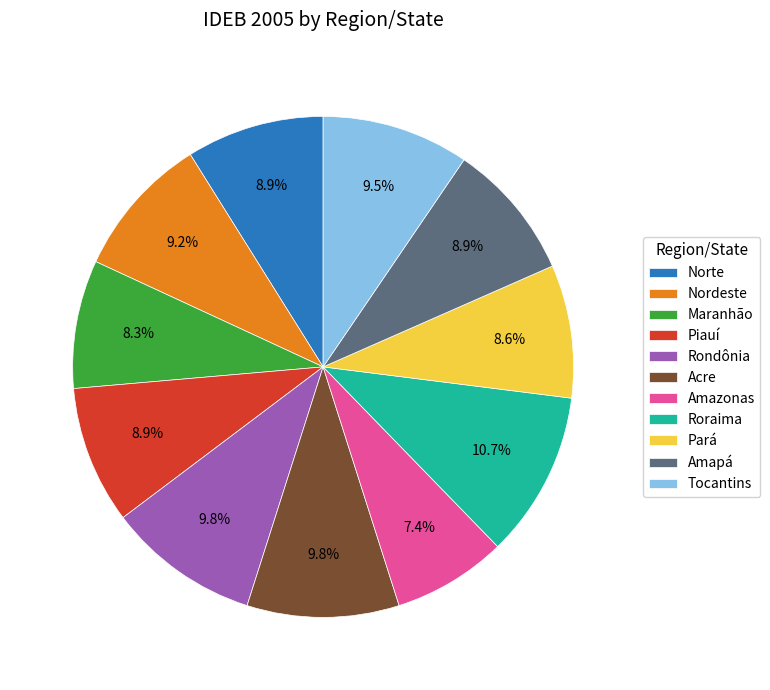

To the nearest percent, what percentage of the pie is Norte?

9%